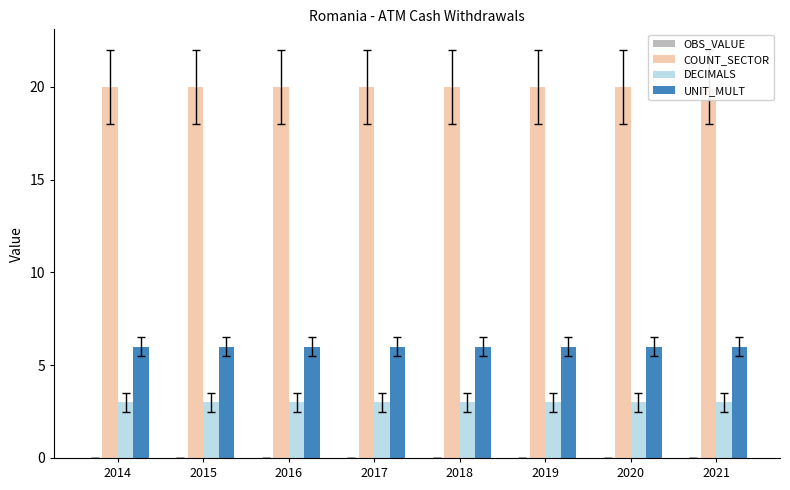

True or false: DECIMALS has a value of 3 at 2020.

True